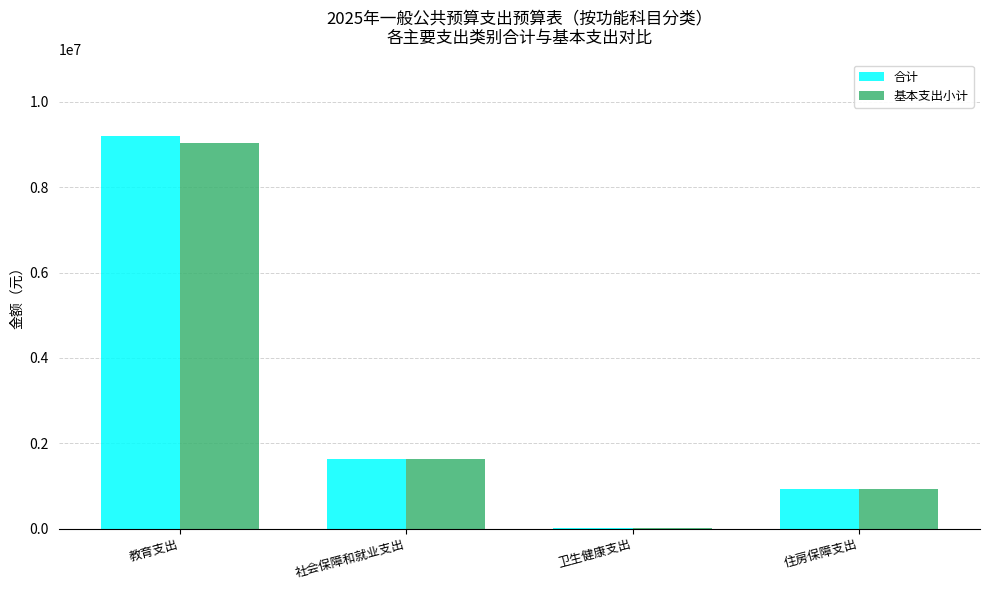

Reading left to right, extract all data points from this chart.

合计: 9197946.0	1627382.9	15642.0	938522.2
基本支出小计: 9044898.0	1627382.9	15642.0	938522.2